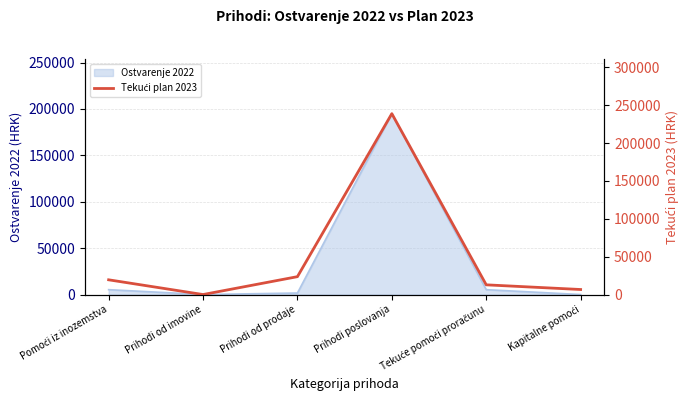

What is the maximum value for Ostvarenje 2022?

194899.1